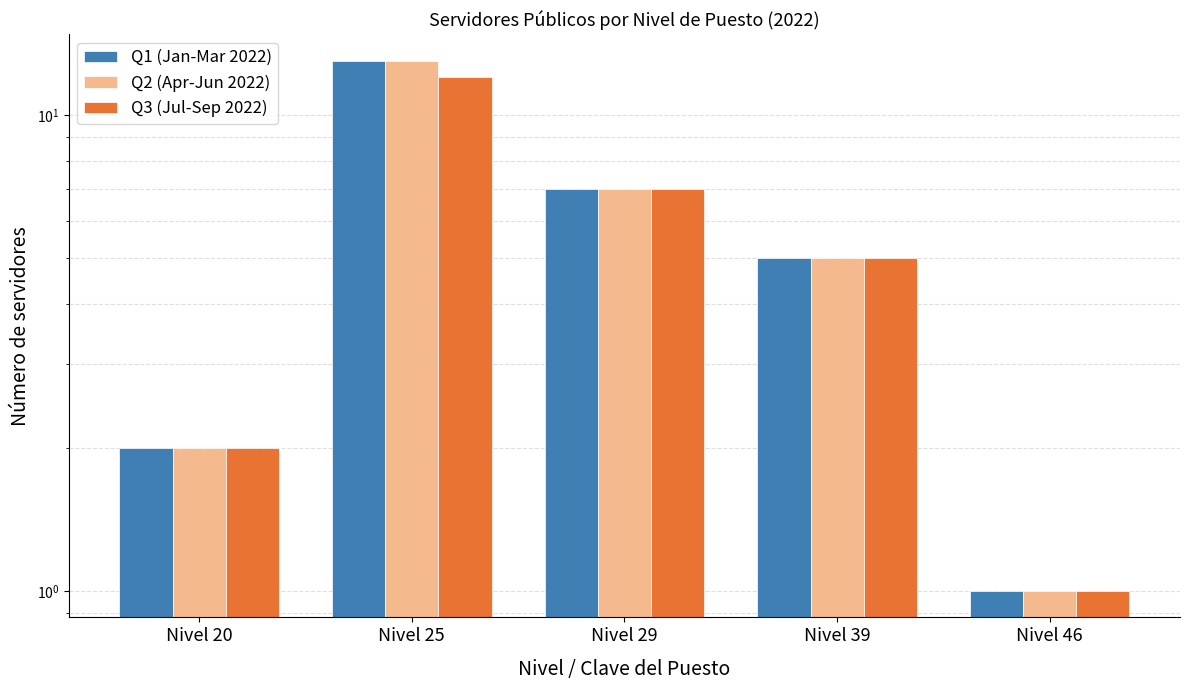

Rank the series at Nivel 46 from lowest to highest value.

Q1 (Jan-Mar 2022), Q2 (Apr-Jun 2022), Q3 (Jul-Sep 2022)